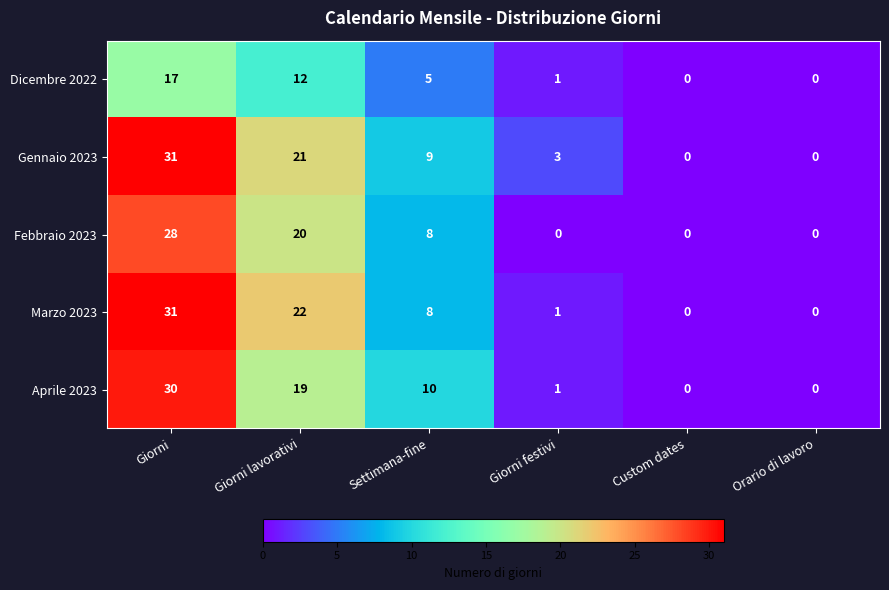

What is the difference between the maximum and minimum values in the Febbraio 2023 series?

28